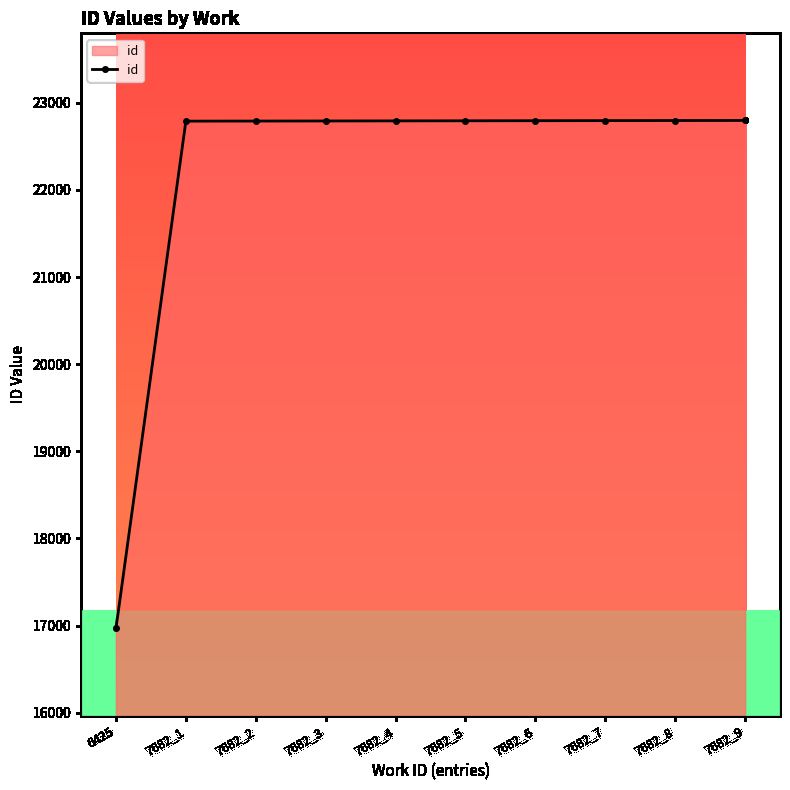

True or false: the data shows 22791 at 7682_2.

True